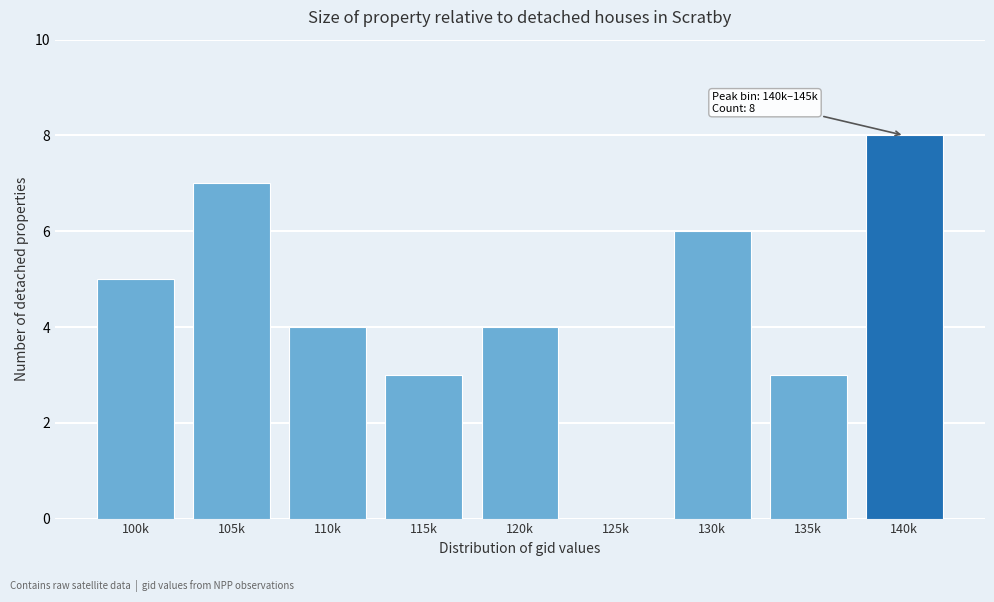

Reading left to right, extract all data points from this chart.

100k=5	105k=7	110k=4	115k=3	120k=4	125k=0	130k=6	135k=3	140k=8